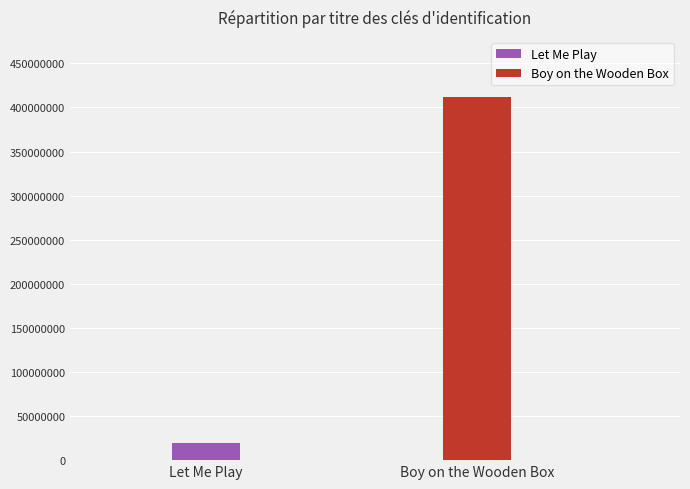

True or false: the data shows 19626324 at Let Me Play.

True